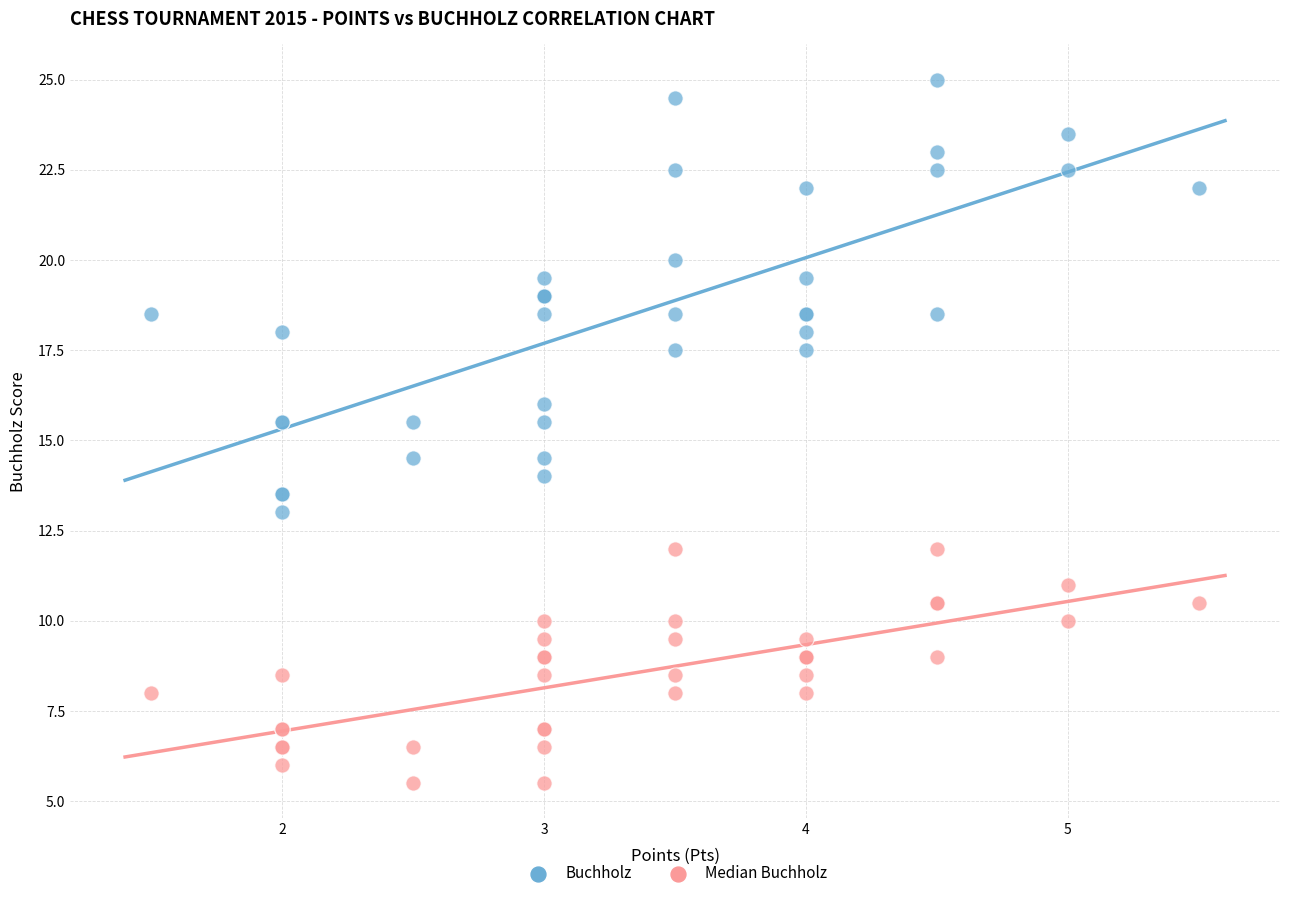

Which series reaches the minimum Y coordinate?

Median Buchholz